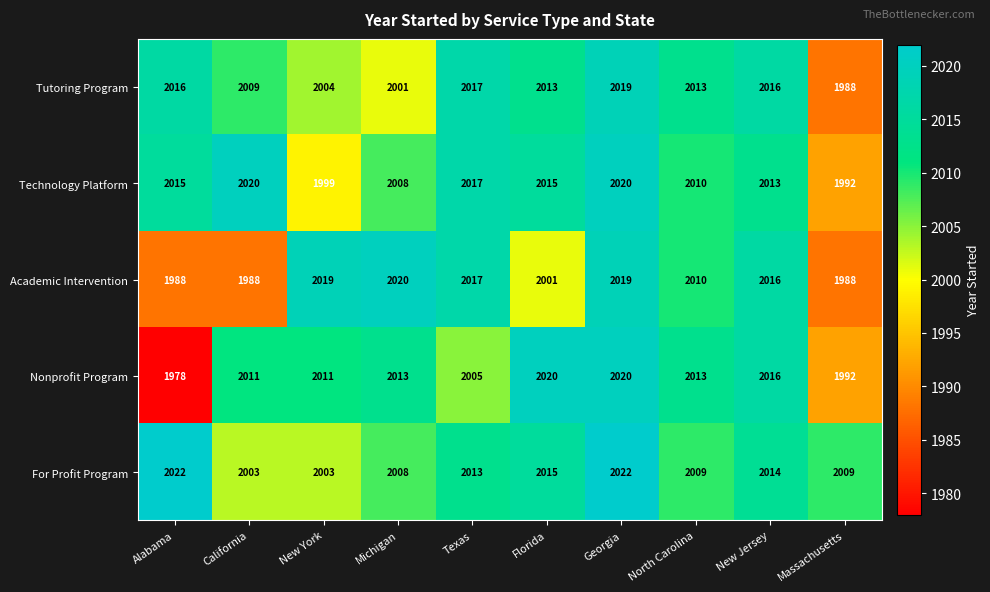

Which category has the lowest value across all series?

Alabama